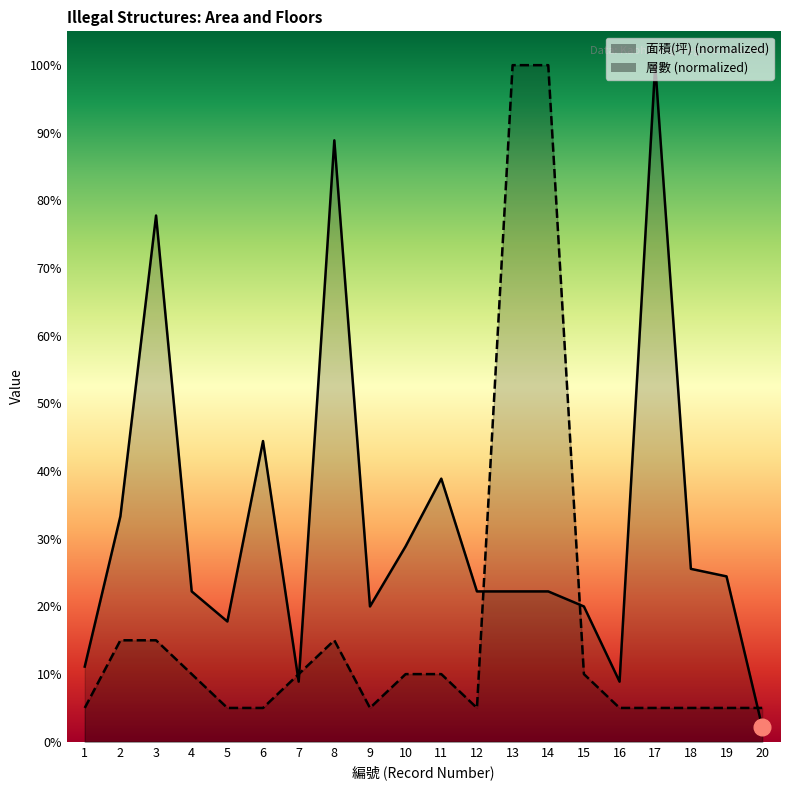

Reading left to right, extract all data points from this chart.

面積(坪): 1=11.1	2=33.3	3=77.8	4=22.2	5=17.8	6=44.4	7=8.9	8=88.9	9=20.0	10=28.9	11=38.9	12=22.2	13=22.2	14=22.2	15=20.0	16=8.9	17=100.0	18=25.6	19=24.4	20=2.2
層數: 1=5.0	2=15.0	3=15.0	4=10.0	5=5.0	6=5.0	7=10.0	8=15.0	9=5.0	10=10.0	11=10.0	12=5.0	13=100.0	14=100.0	15=10.0	16=5.0	17=5.0	18=5.0	19=5.0	20=5.0